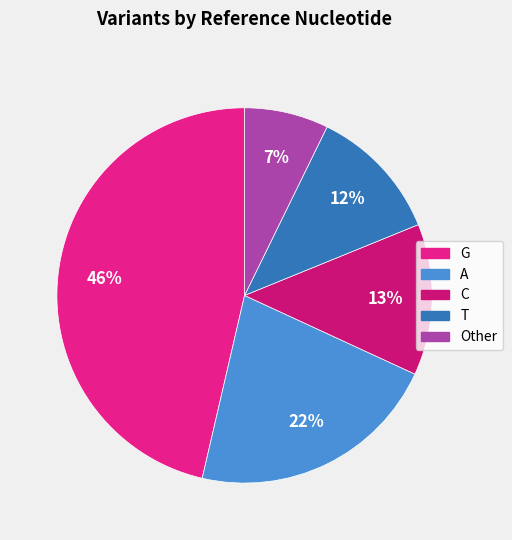

How many segments does this pie chart have?

5